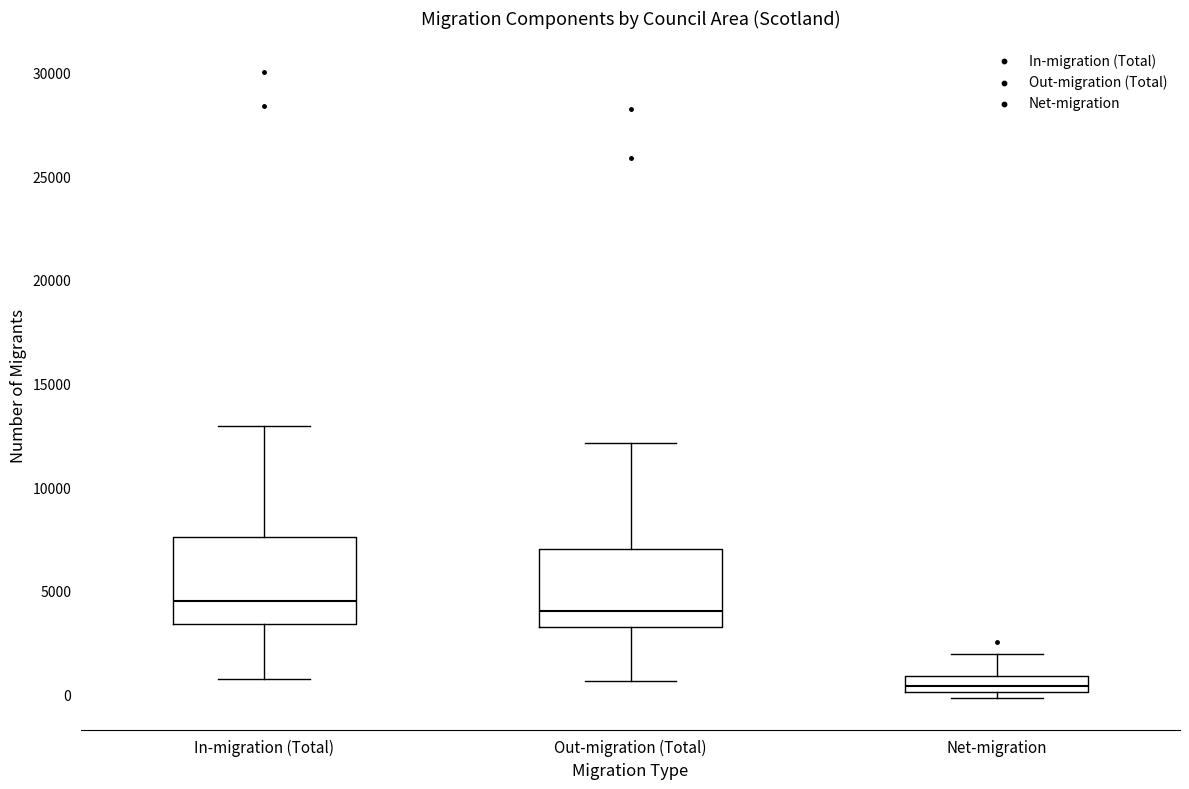

Where does the median line of the box for Net-migration sit on the y-axis? The values are not printed on the chart, so give them approximately, as read against the axis.

500